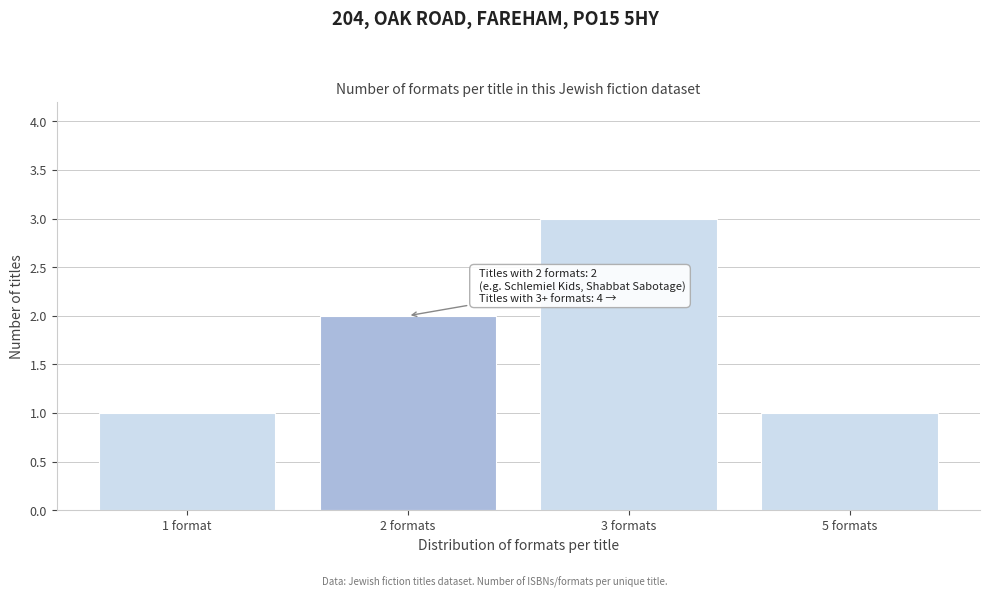

Reading left to right, list all the values displayed in this chart.

1 format=1	2 formats=2	3 formats=3	5 formats=1